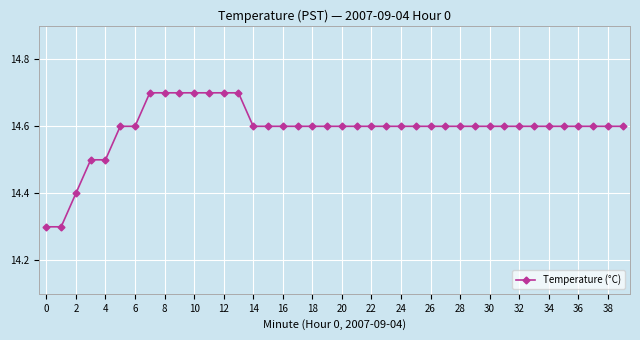

Count the number of categories in the chart.

40